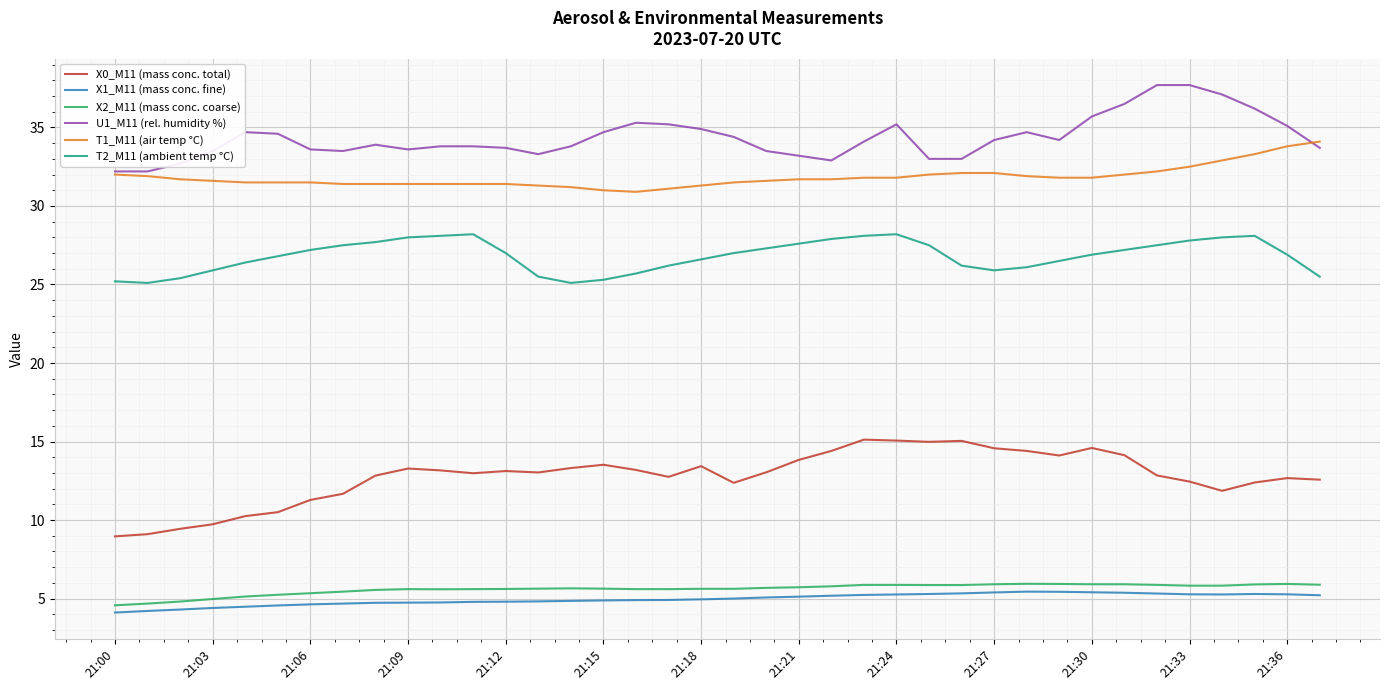

What is the maximum value shown in the chart?

37.7